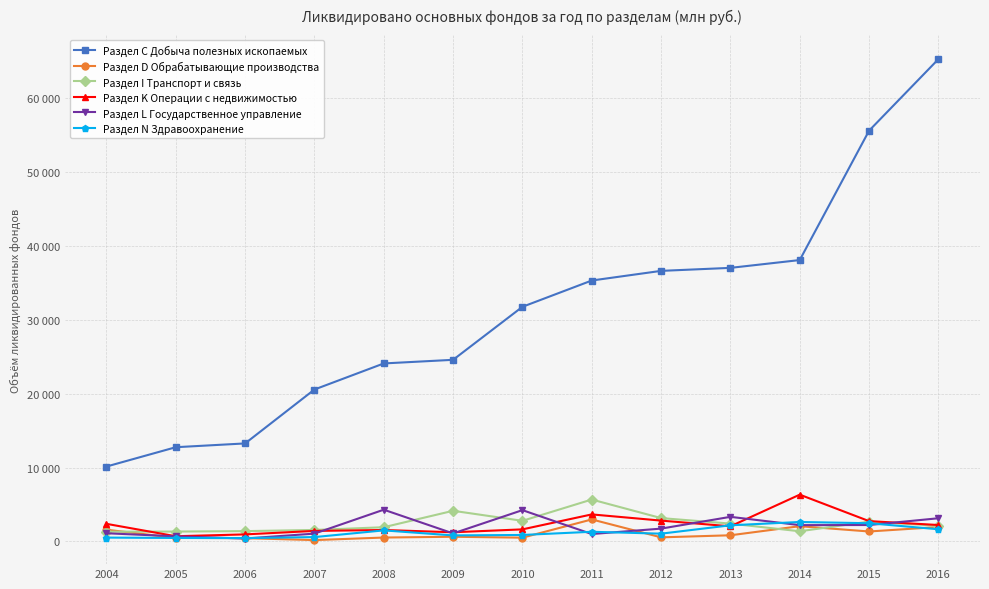

At which category is the sum across all series the highest?

2016